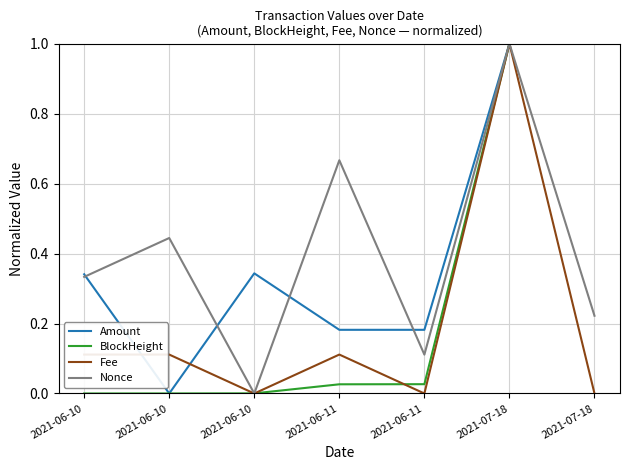

Reading right to left, list all the values displayed in this chart.

Amount: 2021-07-18=1.0	2021-07-18=1.0	2021-06-11=0.2	2021-06-11=0.2	2021-06-10=0.3	2021-06-10=0.0	2021-06-10=0.3
BlockHeight: 2021-07-18=1.0	2021-07-18=1.0	2021-06-11=0.0	2021-06-11=0.0	2021-06-10=0.0	2021-06-10=0.0	2021-06-10=0.0
Fee: 2021-07-18=0.0	2021-07-18=1.0	2021-06-11=0.0	2021-06-11=0.1	2021-06-10=0.0	2021-06-10=0.1	2021-06-10=0.1
Nonce: 2021-07-18=0.2	2021-07-18=1.0	2021-06-11=0.1	2021-06-11=0.7	2021-06-10=0.0	2021-06-10=0.4	2021-06-10=0.3